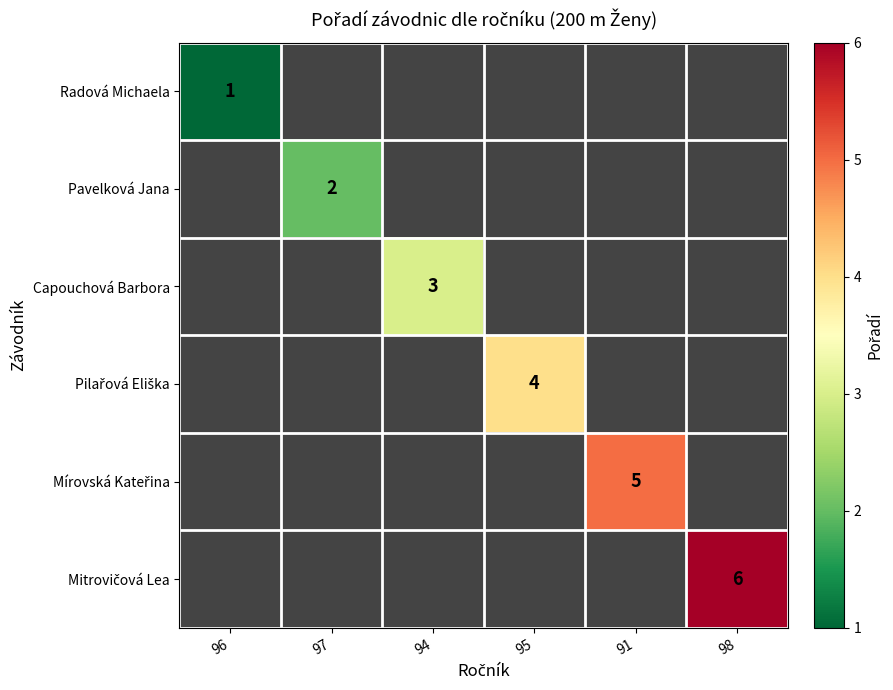

Is the value of Mitrovičová Lea at 98 greater than the value of Radová Michaela at 98?

No